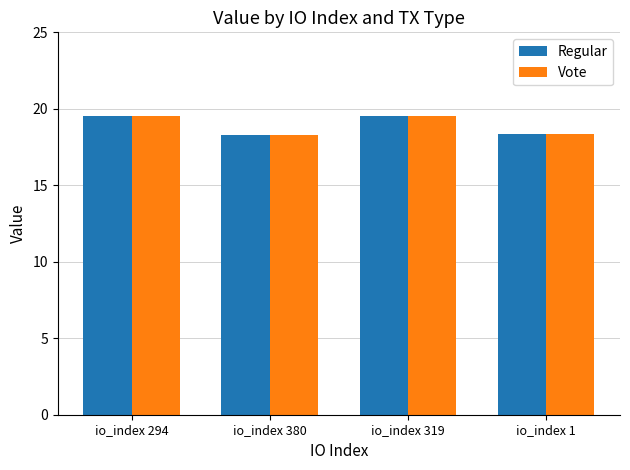

What is the sum of the Vote values at io_index 319 and io_index 1?

37.9